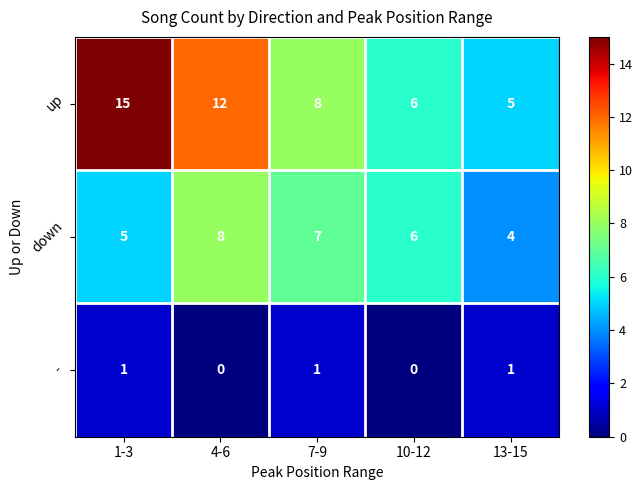

How many categories are shown in the chart?

5